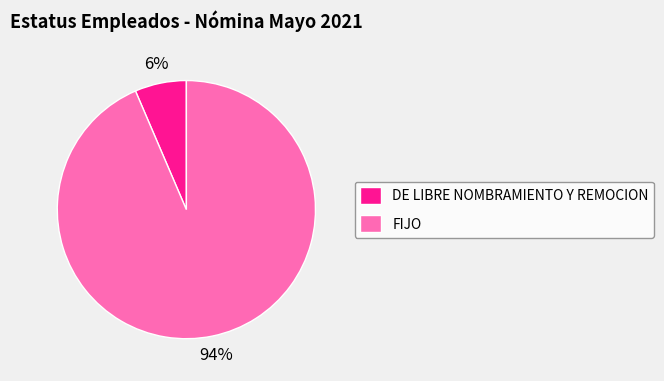

Between DE LIBRE NOMBRAMIENTO Y REMOCION and FIJO, which is larger?

FIJO